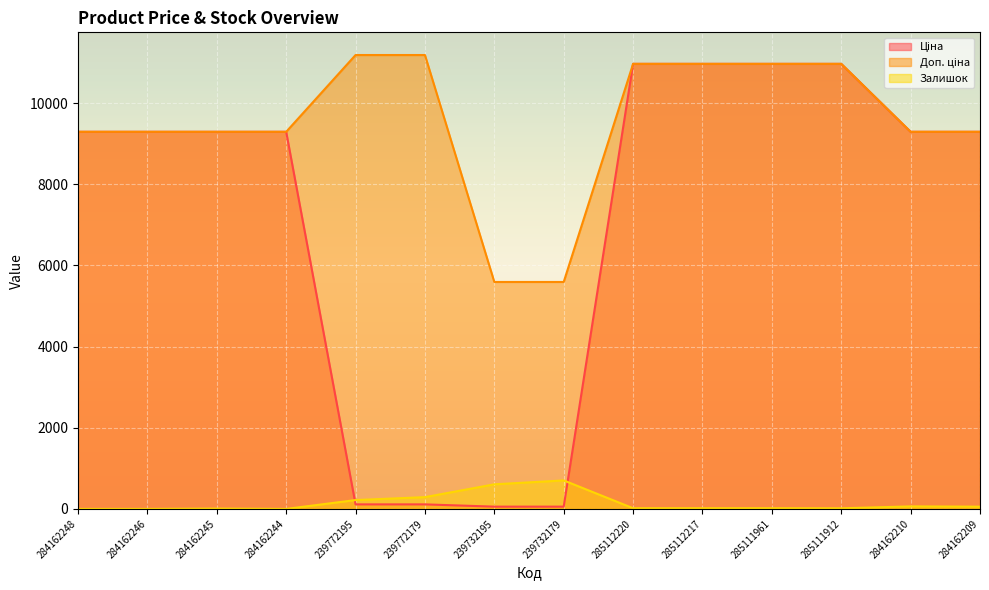

Which series has the largest total across all categories?

Доп. ціна